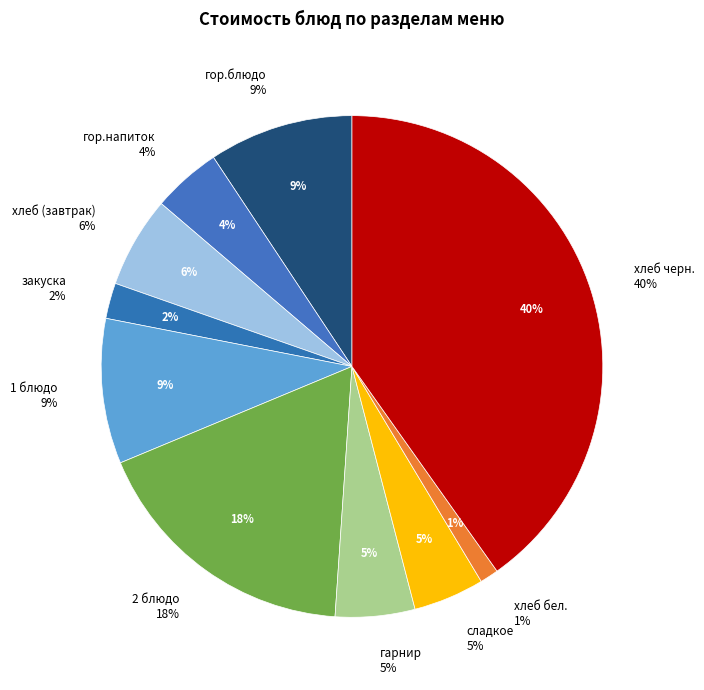

Between закуска and хлеб черн., which is larger?

хлеб черн.